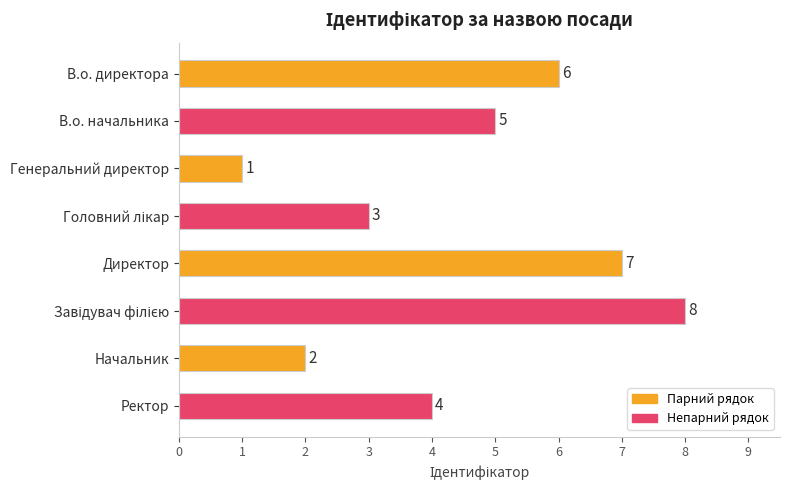

Reading bottom to top, extract all data points from this chart.

4	2	8	7	3	1	5	6